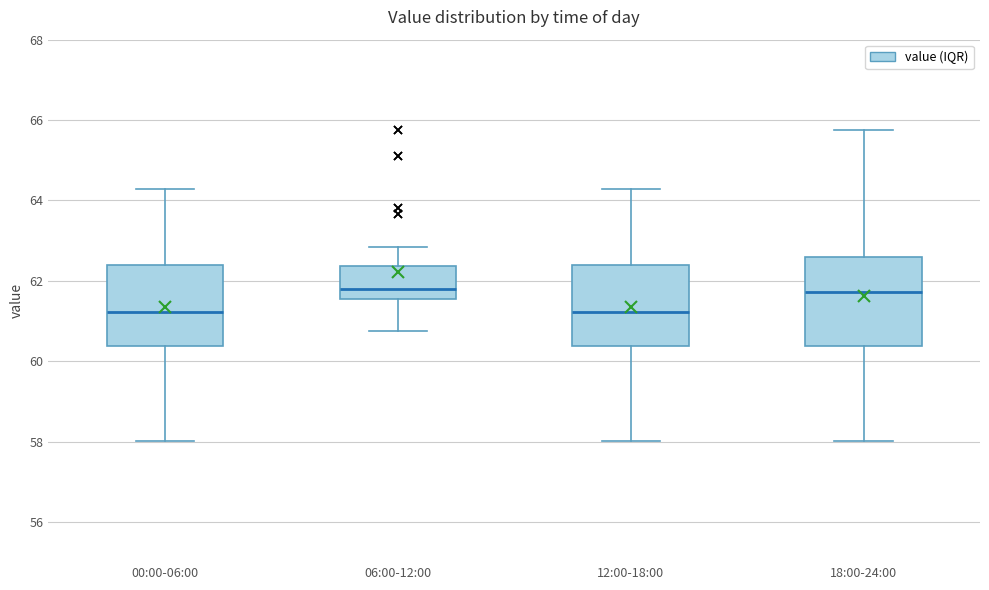

Where is the upper edge of the box for 12:00-18:00 on the y-axis? The values are not printed on the chart, so give them approximately, as read against the axis.

62.4